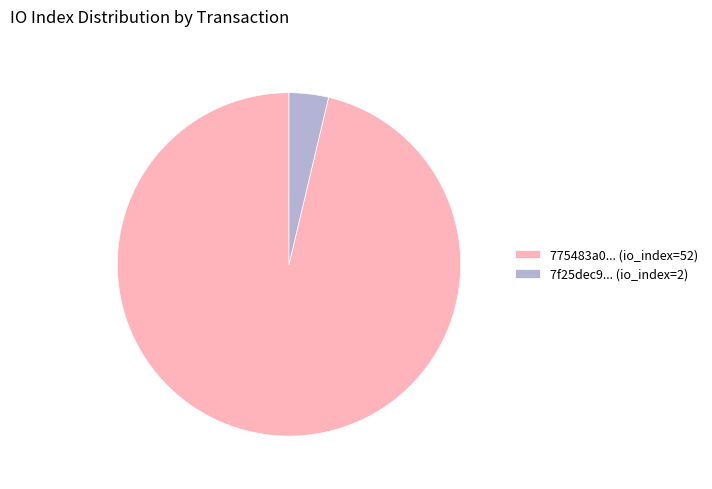

Does 775483a0... (io_index=52) account for over 50% of the chart?

Yes